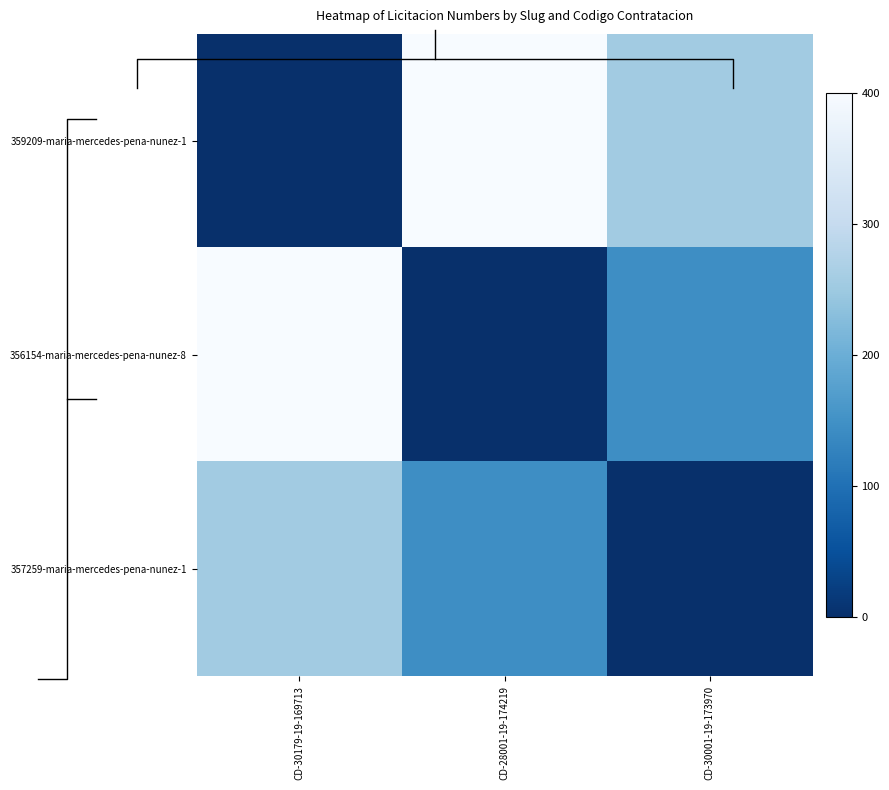

What is the sum of all 356154-maria-mercedes-pena-nunez-8 values?

544.7